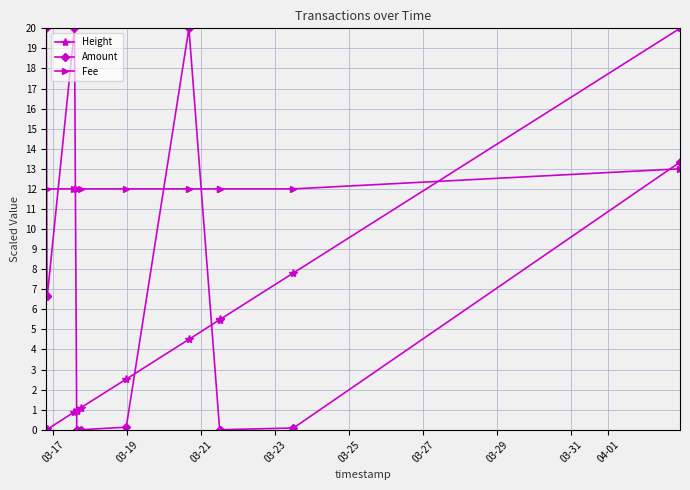

Rank the series by their average value, from highest to lowest.

Fee, Amount, Height